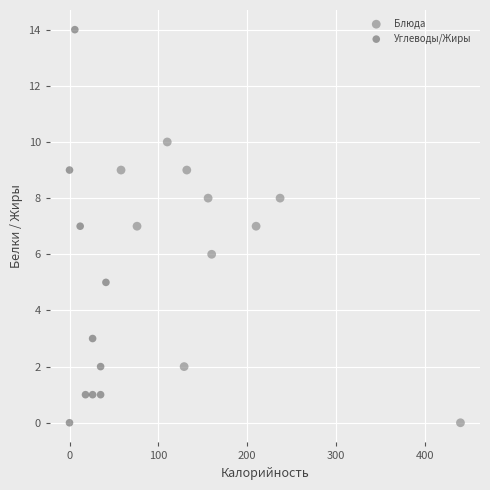

Which series has the largest Y range (max minus min)?

Углеводы/Жиры